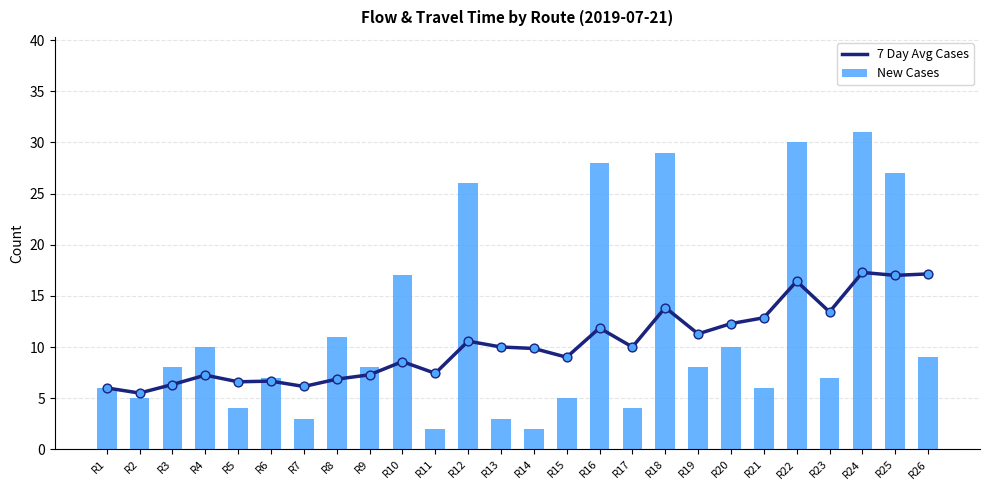

What is the total value across all series at R15?

14.0